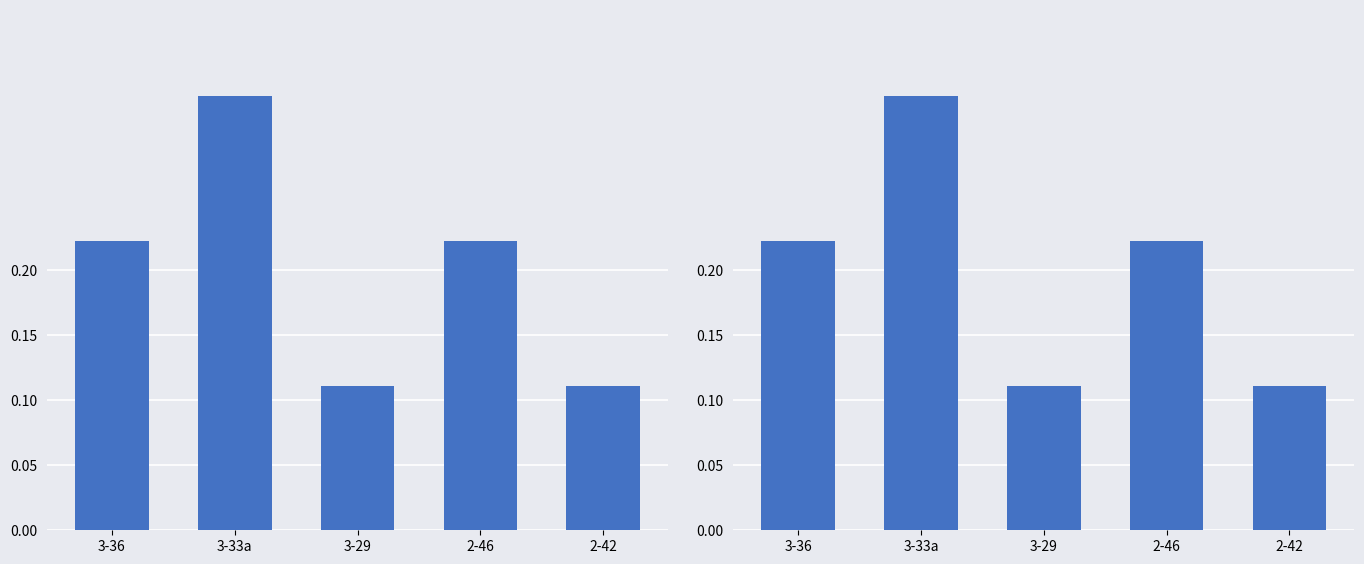

Which label corresponds to the largest value in the chart?

3-33а